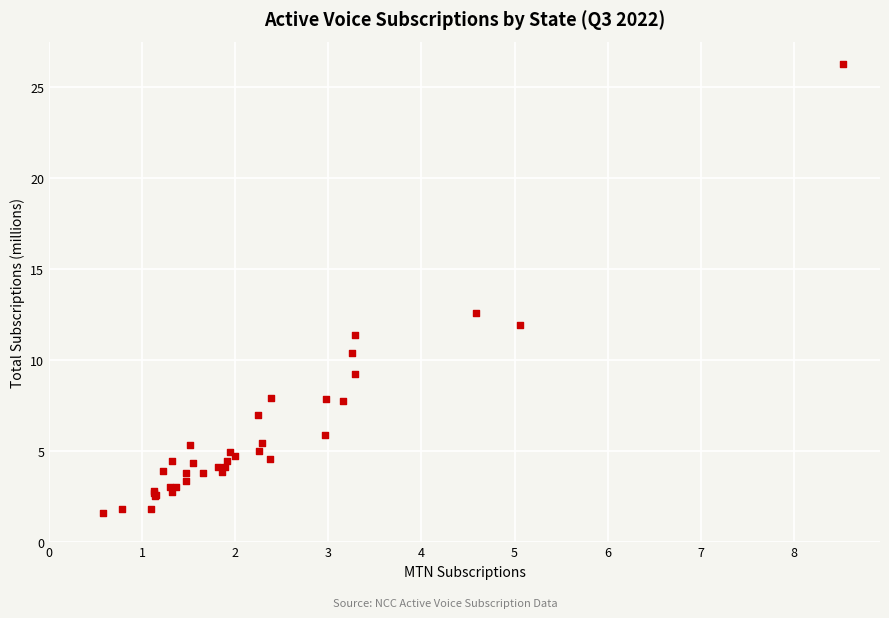

What Y value in the scatter plot is closest to 13?

12.6